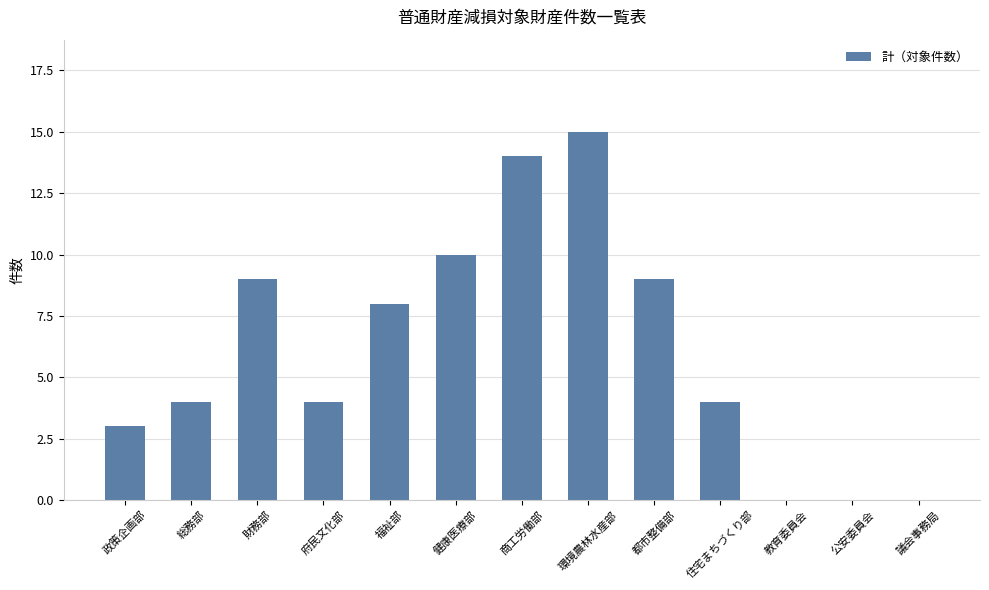

The chart shows a value of 6 at 議会事務局. True or false?

False